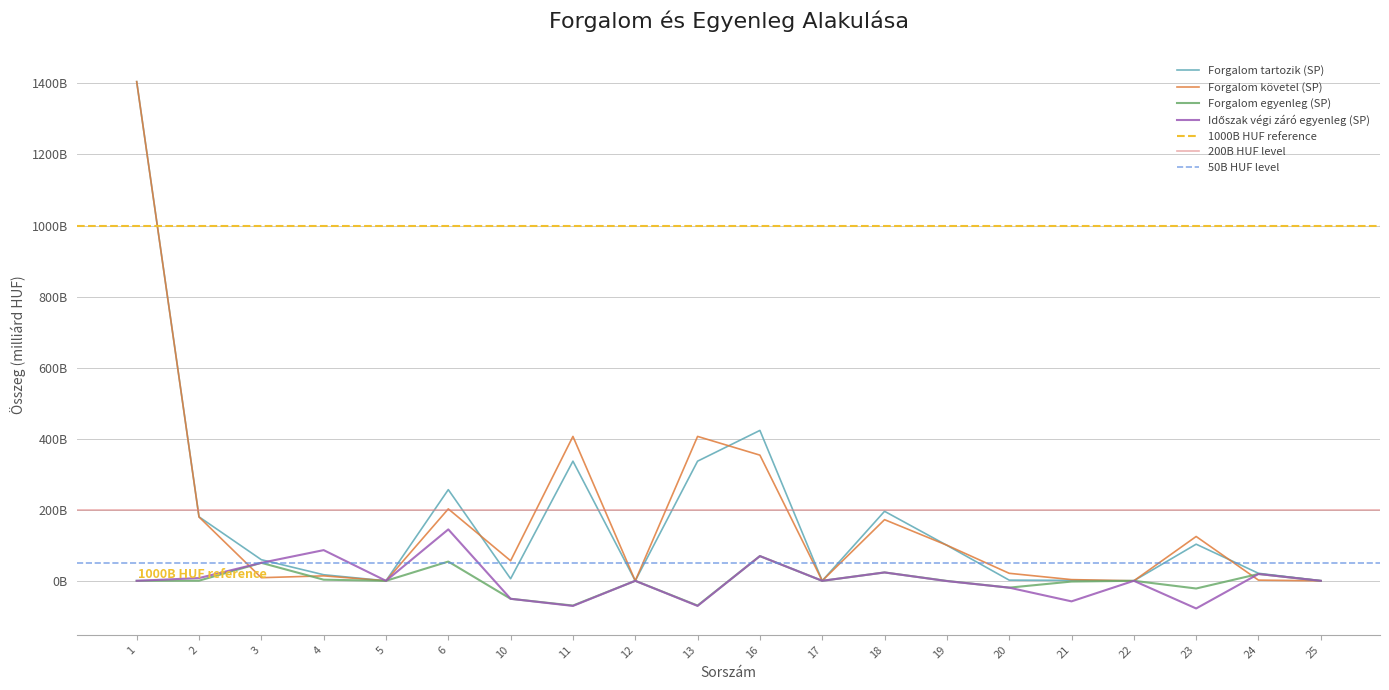

What is the value of the Időszak végi záró egyenleg (SP) point at the 11th from the left?

69.6